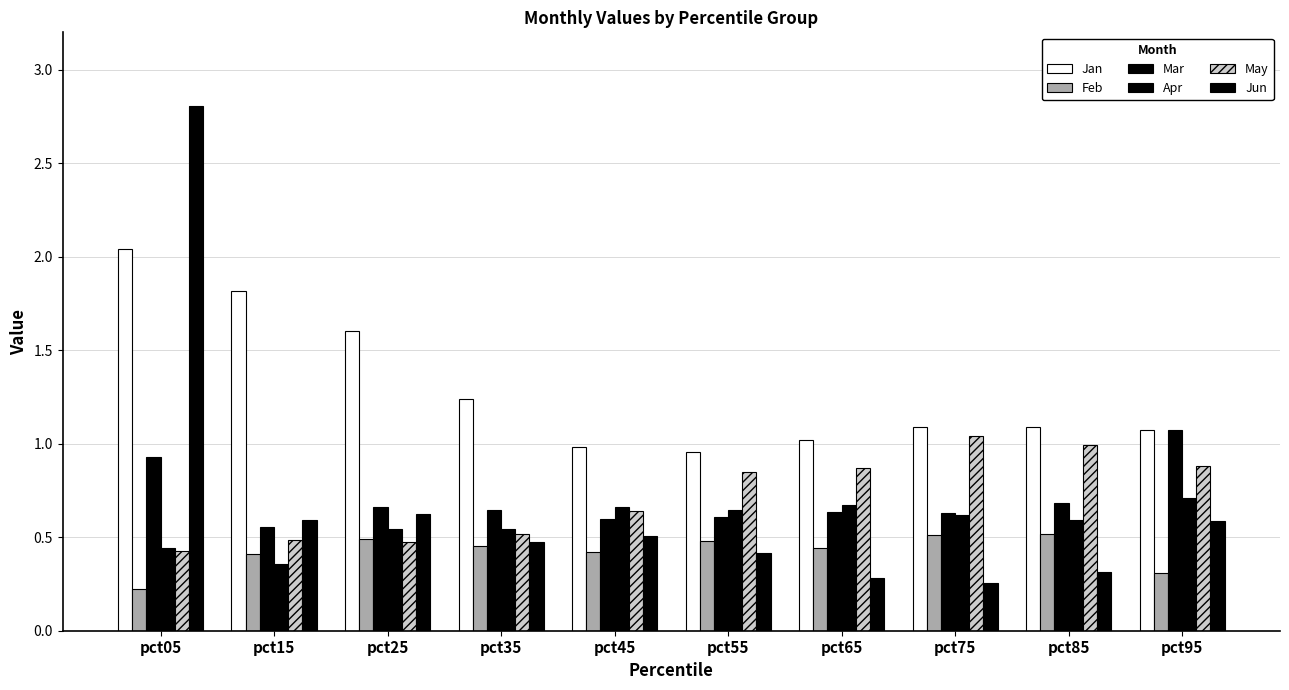

Which series has the widest spread of values?

Jun